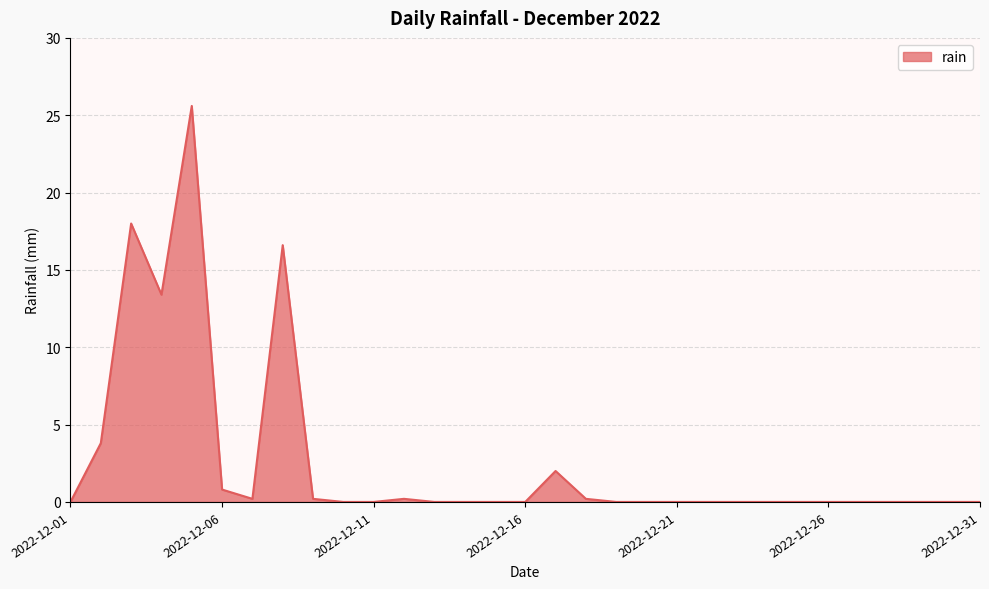

Reading left to right, what are all the values shown in this chart?

0.0	3.8	18.0	13.4	25.6	0.8	0.2	16.6	0.2	0.0	0.0	0.2	0.0	0.0	0.0	0.0	2.0	0.2	0.0	0.0	0.0	0.0	0.0	0.0	0.0	0.0	0.0	0.0	0.0	0.0	0.0